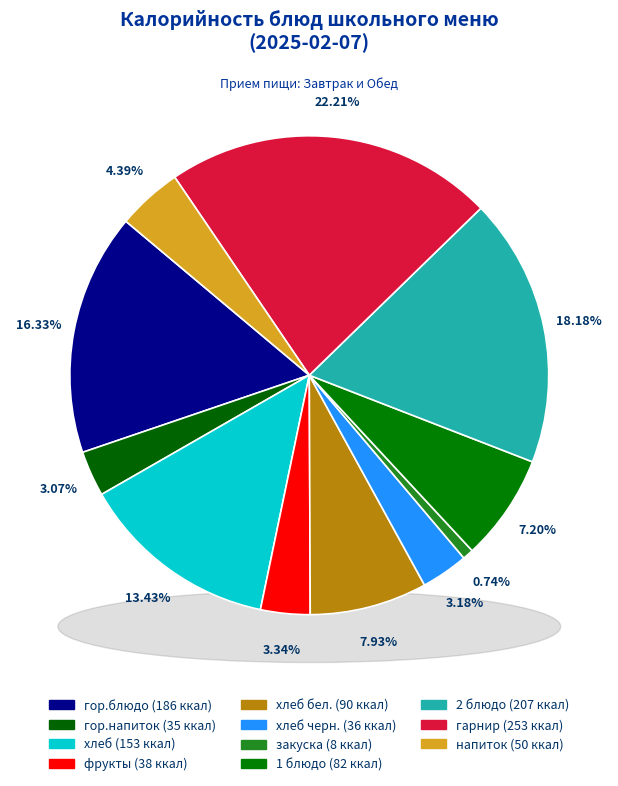

Is it true that гор.блюдо is 28% of the pie?

False